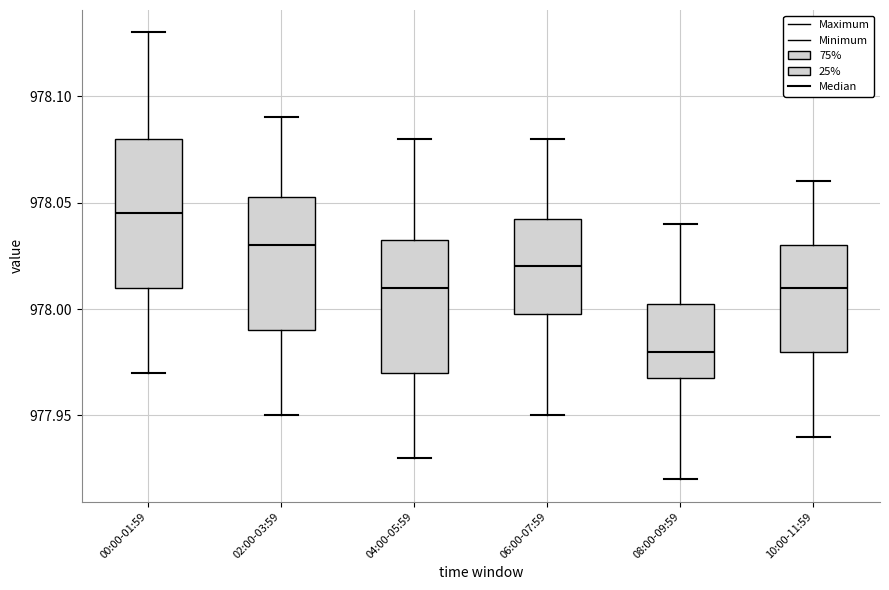

Which box has the lowest median line?

08:00-09:59